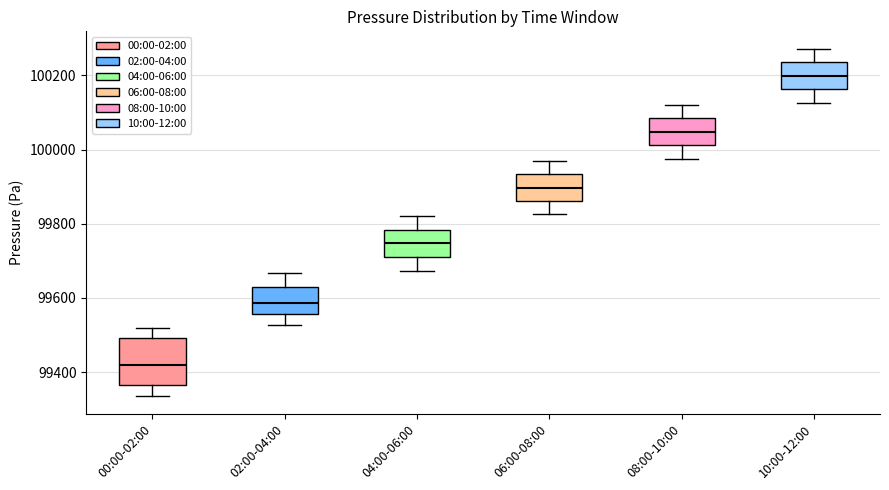

Reading left to right, transcribe this box plot: for each box, give where its median line is, the range the box spans, and where its two whiskers end, as read against the y-axis. The values are not printed on the chart, so give them approximately, as read against the axis.

00:00-02:00: median 99420, box 99360 to 99500, whiskers 99340 to 99520
02:00-04:00: median 99580, box 99560 to 99640, whiskers 99520 to 99660
04:00-06:00: median 99740, box 99720 to 99780, whiskers 99680 to 99820
06:00-08:00: median 99900, box 99860 to 99940, whiskers 99820 to 99980
08:00-10:00: median 100040, box 100020 to 100080, whiskers 99980 to 100120
10:00-12:00: median 100200, box 100160 to 100240, whiskers 100120 to 100280